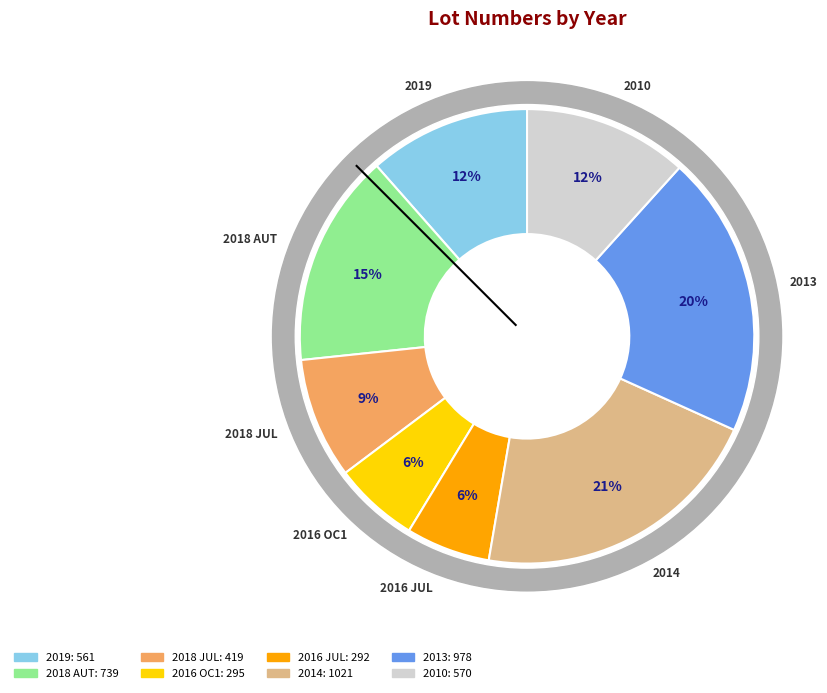

Rank the categories by value from lowest to highest.

2016 JUL, 2016 OC1, 2018 JUL, 2019, 2010, 2018 AUT, 2013, 2014